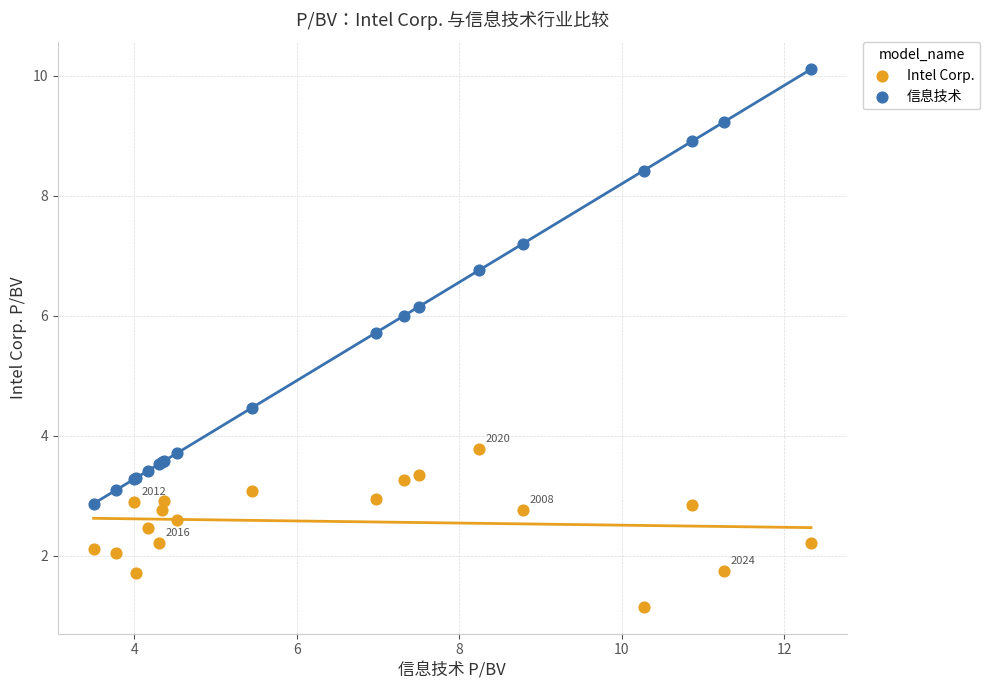

What is the X range (max minus min) for the scatter plot?

8.8